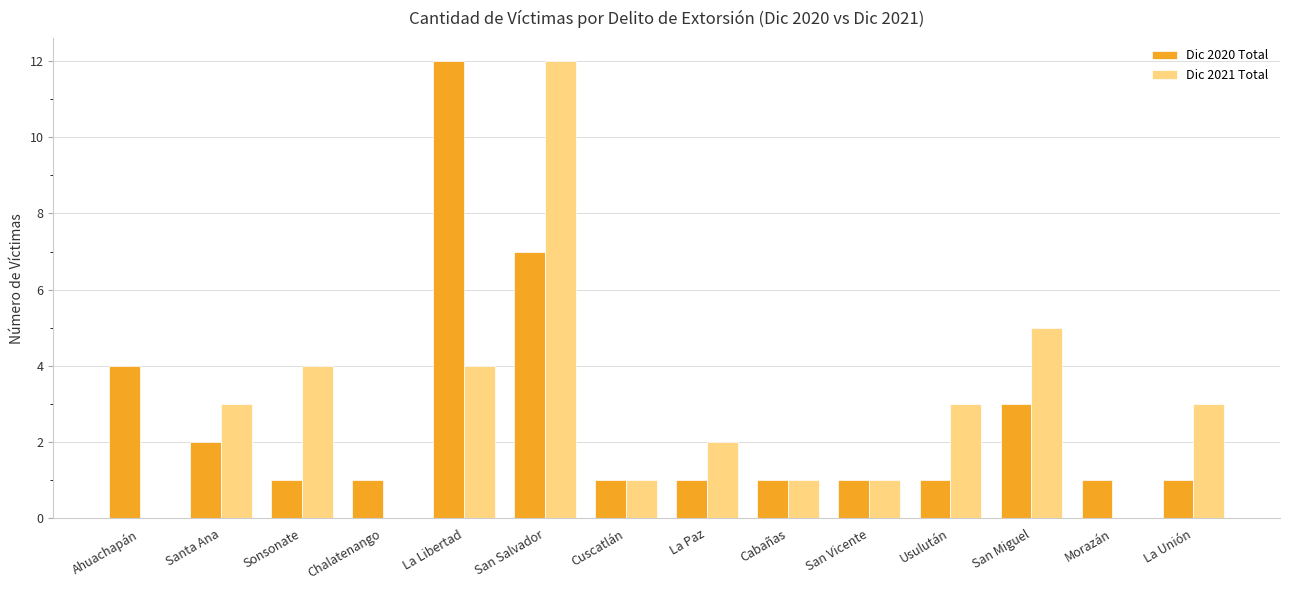

What is the spread (max minus min) of values at Sonsonate?

3